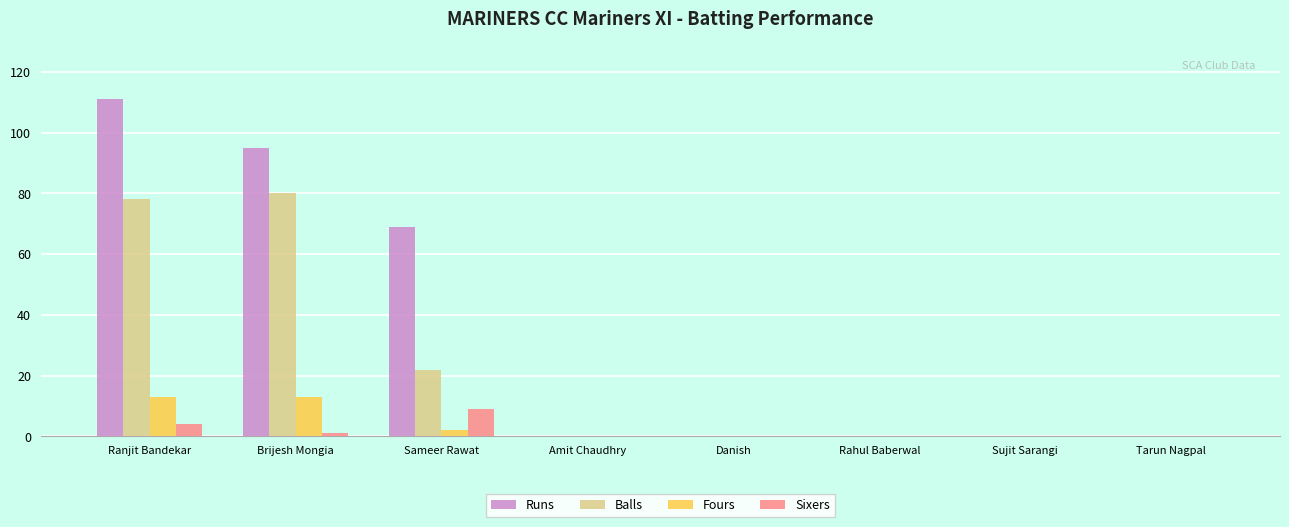

The Runs series shows 0 at Sujit Sarangi. True or false?

True